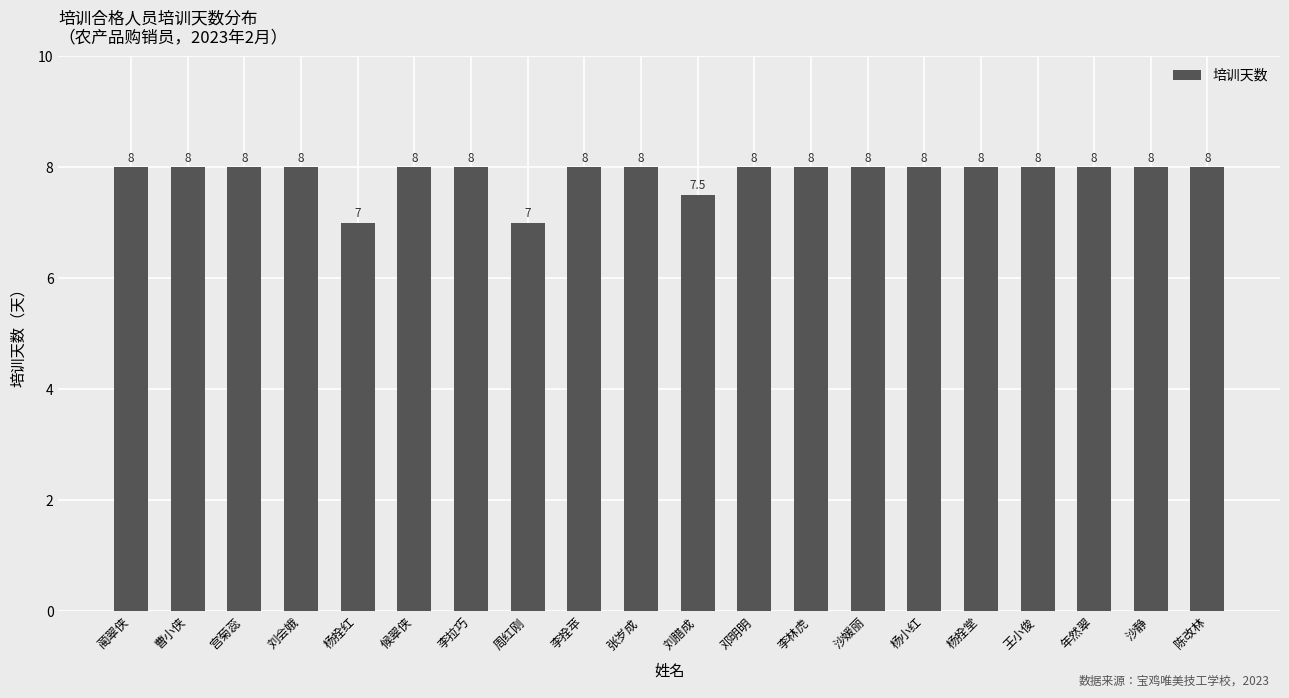

What is the sum of all values?

157.5